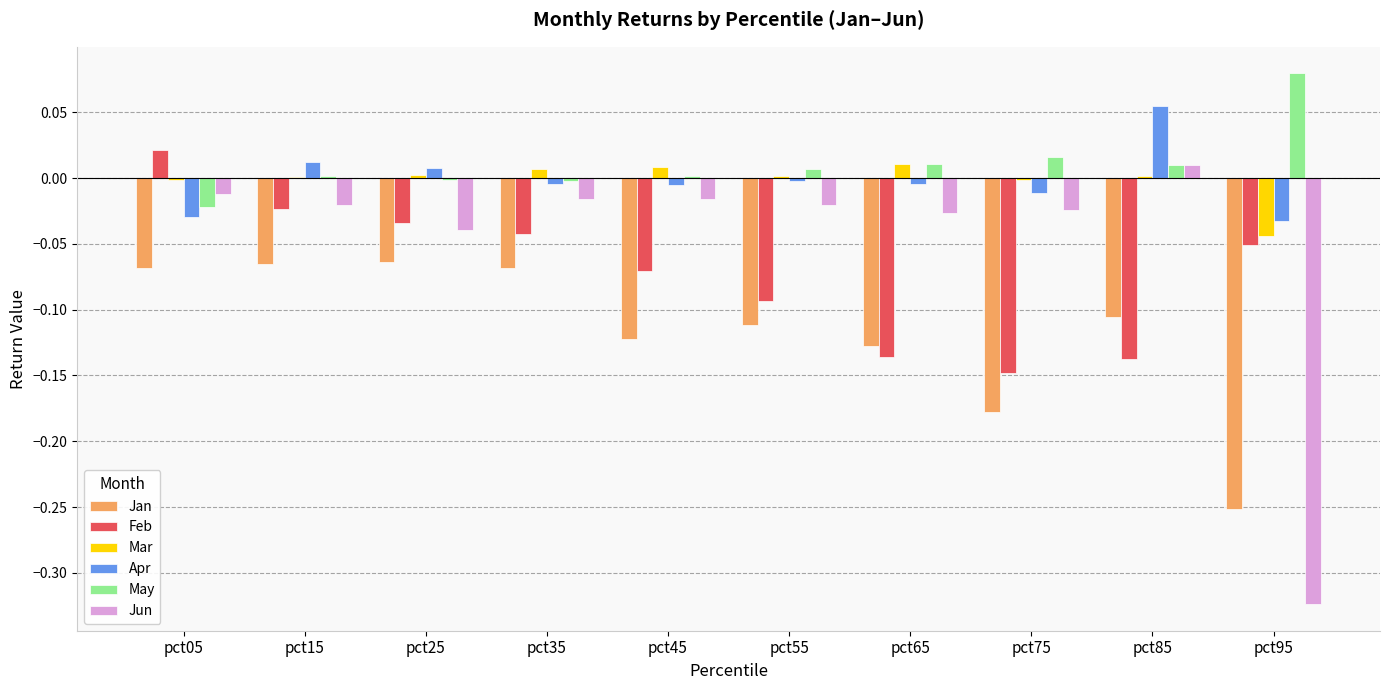

Which series changed the most between pct25 and pct95?

Jun